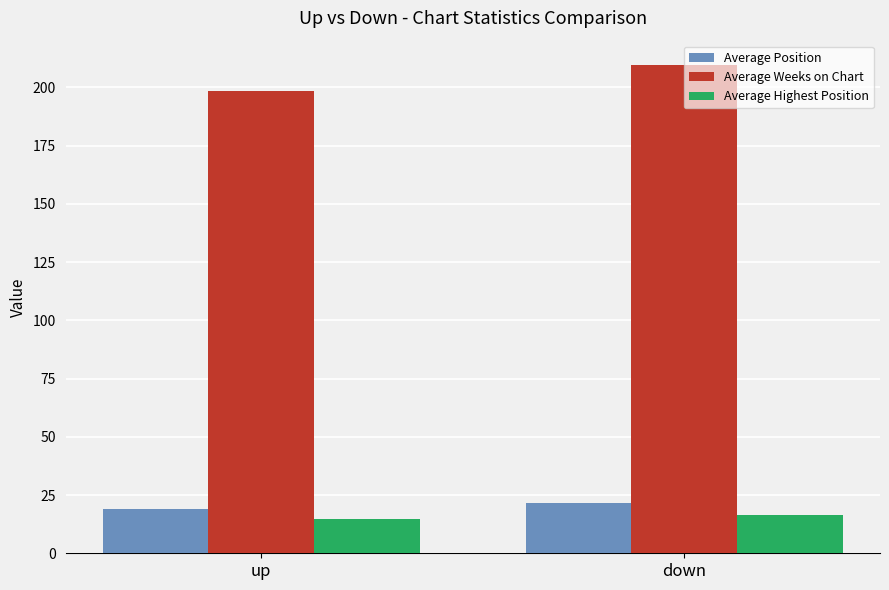

What is the difference between the maximum and minimum values in the Average Position series?

2.4